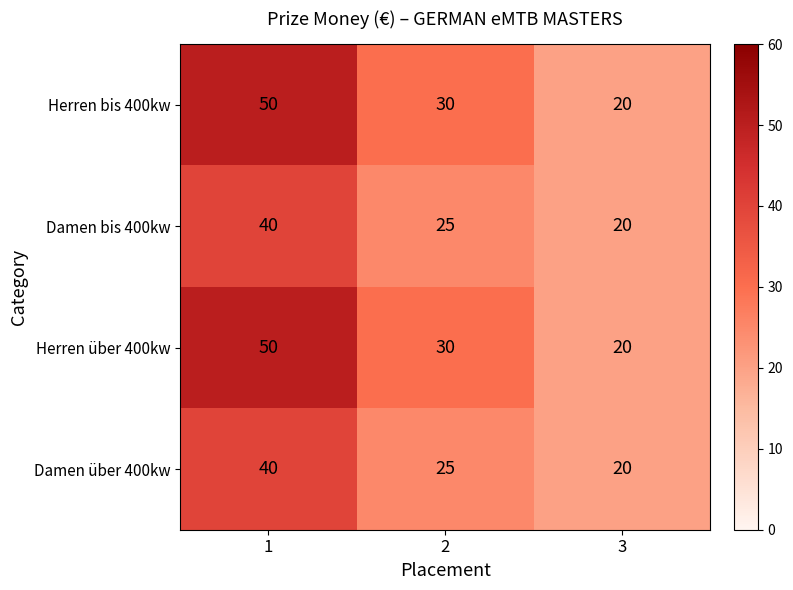

List the labels in order of Damen über 400kw value, largest first.

1, 2, 3